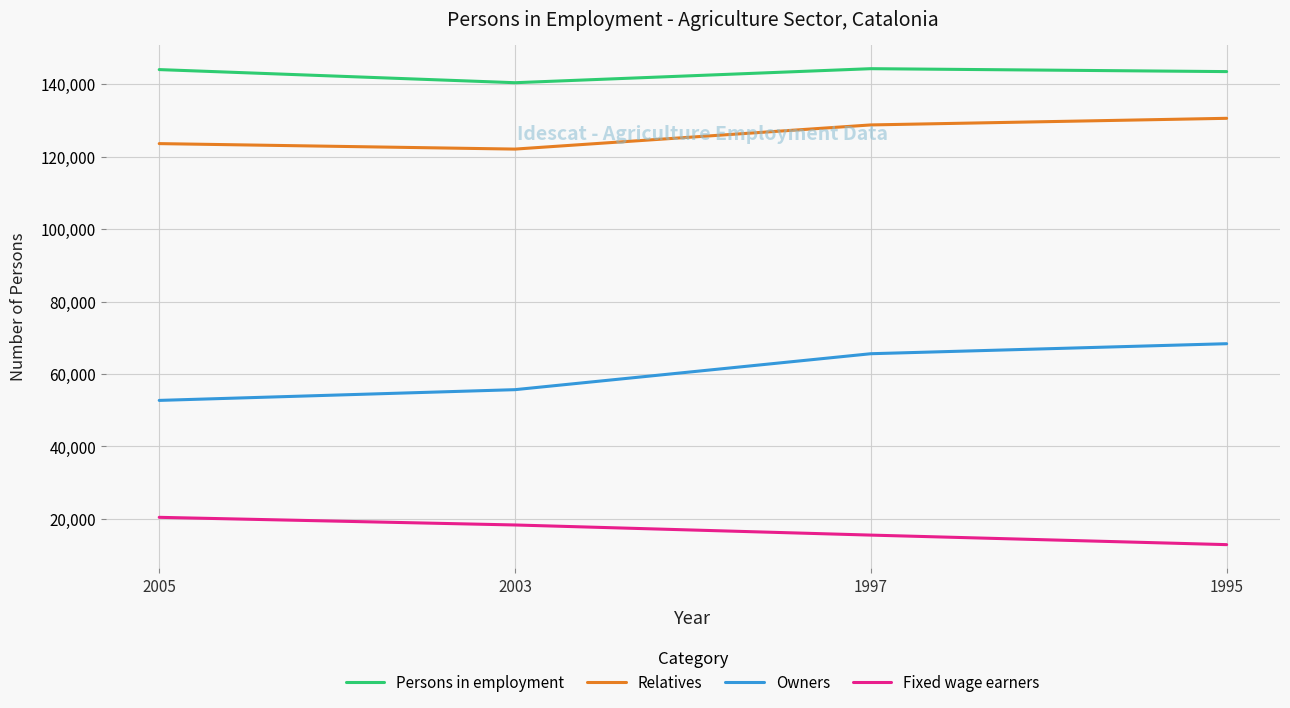

Which series has the largest total across all categories?

Persons in employment